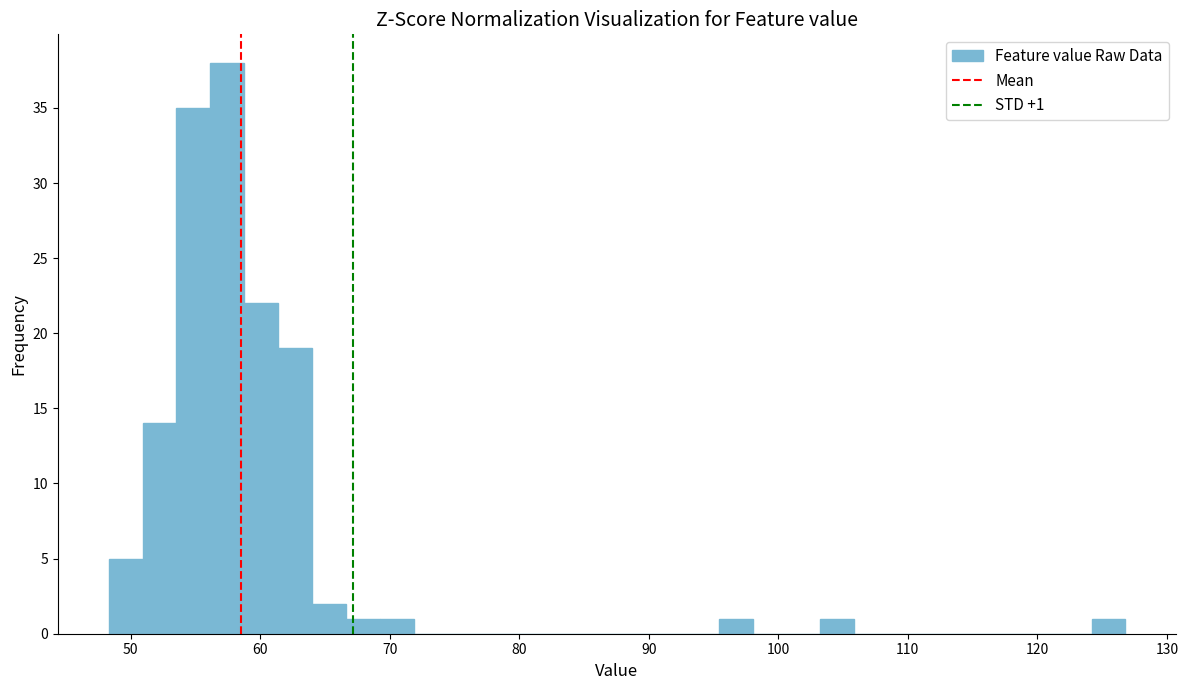

Read against the x-axis, roughly where is the centre of the tallest bar?

57